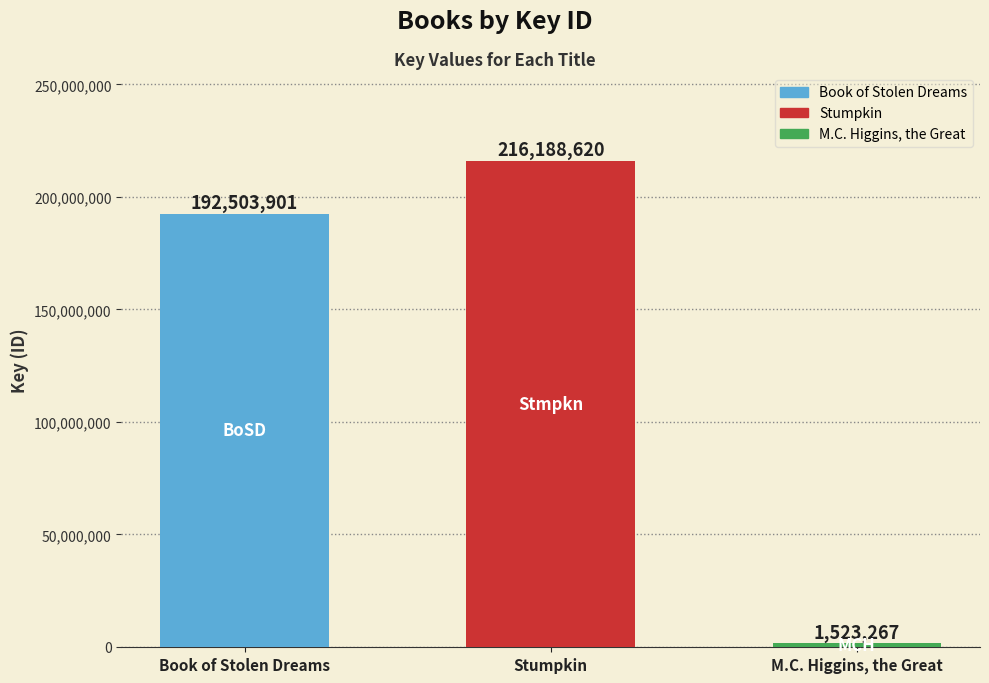

What is the ratio of the value at Book of Stolen Dreams to the value at Stumpkin?

0.9